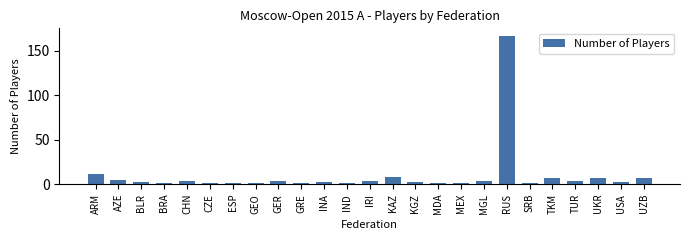

Reading right to left, transcribe all the data shown in this chart.

UZB=7	USA=2	UKR=7	TUR=4	TKM=7	SRB=1	RUS=167	MGL=3	MEX=1	MDA=1	KGZ=2	KAZ=8	IRI=4	IND=1	INA=2	GRE=1	GER=3	GEO=1	ESP=1	CZE=1	CHN=3	BRA=1	BLR=2	AZE=5	ARM=11